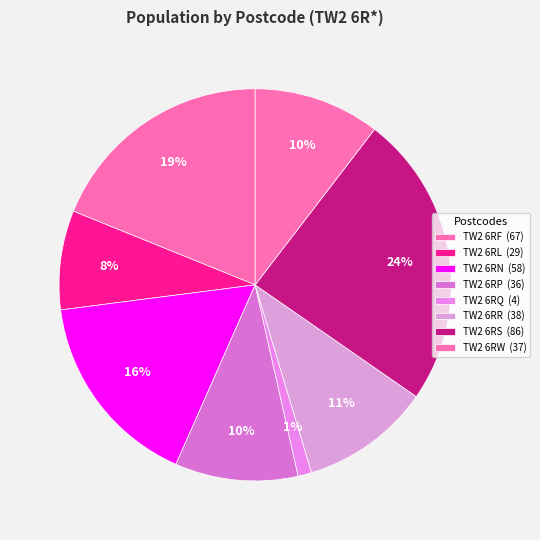

What percentage do TW2 6RR and TW2 6RQ together represent?

11.8%